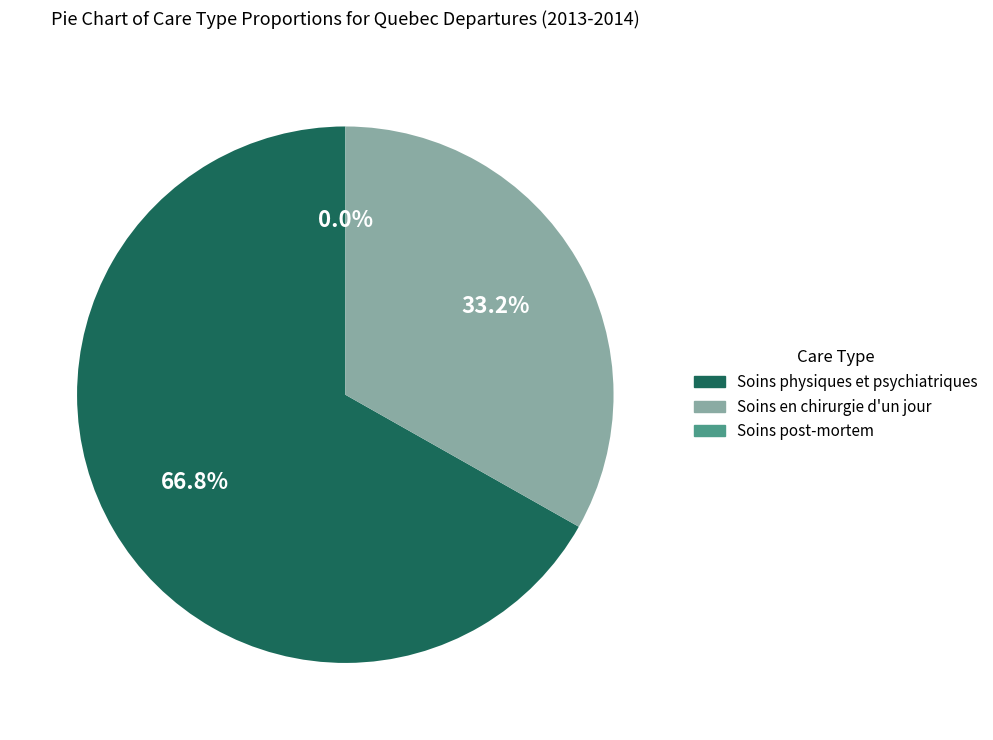

What percentage is NOT represented by Soins en chirurgie d'un jour?

66.8%